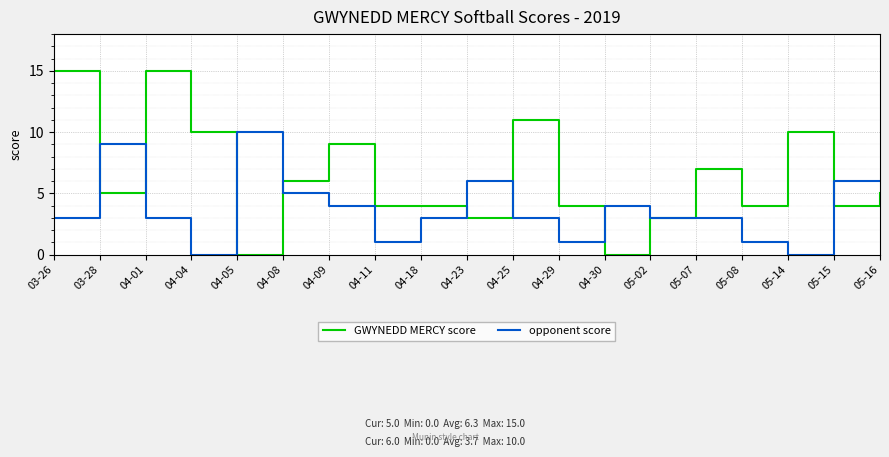

The value of GWYNEDD MERCY score at 05-07 is 7. True or false?

True